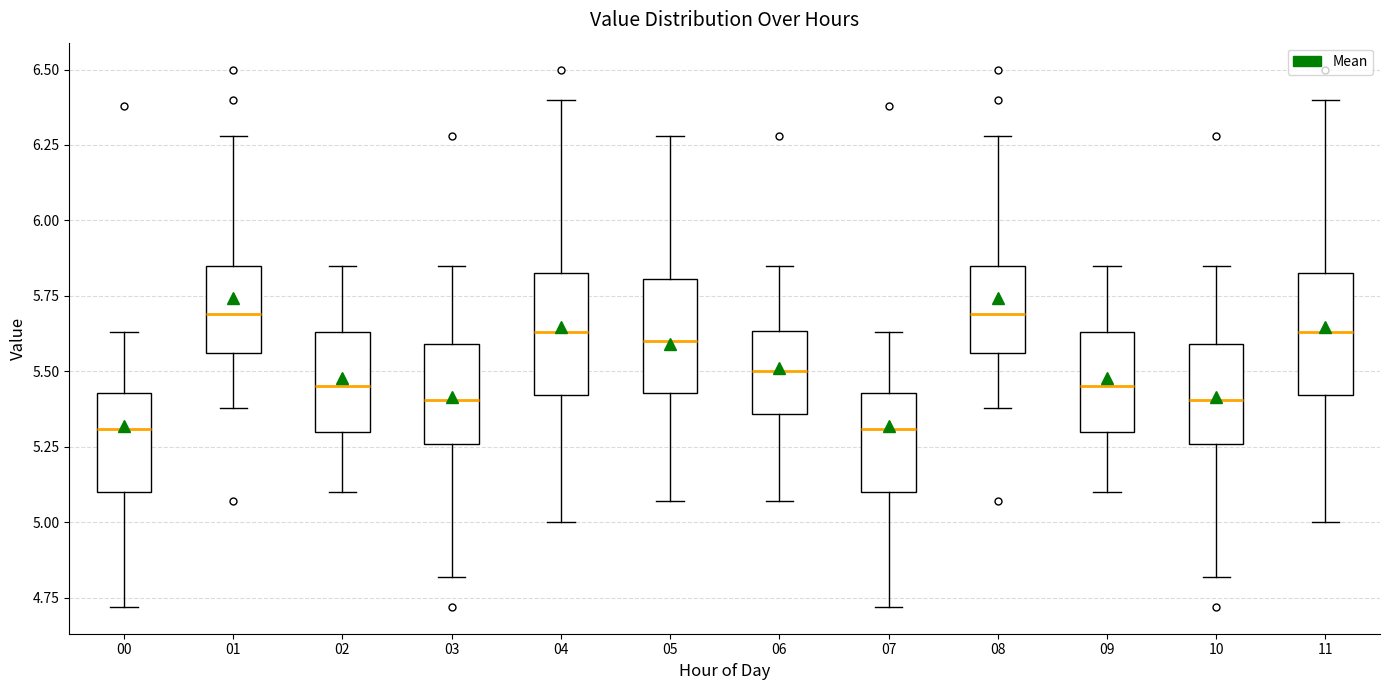

Reading left to right, read every box against the y-axis: the position of its median line, the range the box covers, and the ends of its whiskers. The values are not printed on the chart, so give them approximately, as read against the axis.

00: median 5.30, box 5.10 to 5.45, whiskers 4.70 to 5.65
01: median 5.70, box 5.55 to 5.85, whiskers 5.40 to 6.30
02: median 5.45, box 5.30 to 5.65, whiskers 5.10 to 5.85
03: median 5.40, box 5.25 to 5.60, whiskers 4.80 to 5.85
04: median 5.65, box 5.40 to 5.85, whiskers 5.00 to 6.40
05: median 5.60, box 5.45 to 5.80, whiskers 5.05 to 6.30
06: median 5.50, box 5.35 to 5.65, whiskers 5.05 to 5.85
07: median 5.30, box 5.10 to 5.45, whiskers 4.70 to 5.65
08: median 5.70, box 5.55 to 5.85, whiskers 5.40 to 6.30
09: median 5.45, box 5.30 to 5.65, whiskers 5.10 to 5.85
10: median 5.40, box 5.25 to 5.60, whiskers 4.80 to 5.85
11: median 5.65, box 5.40 to 5.85, whiskers 5.00 to 6.40